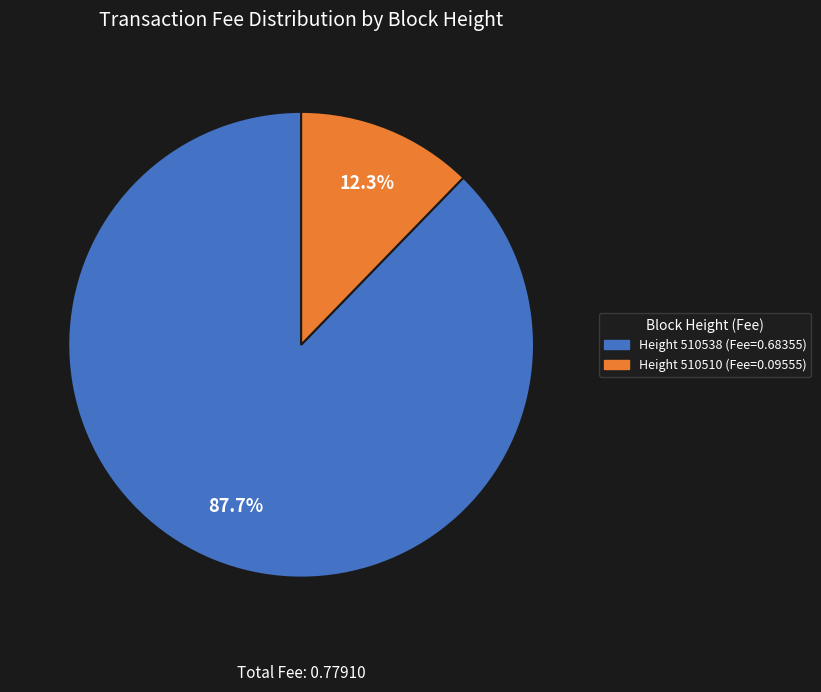

How many slices are in this pie chart?

2